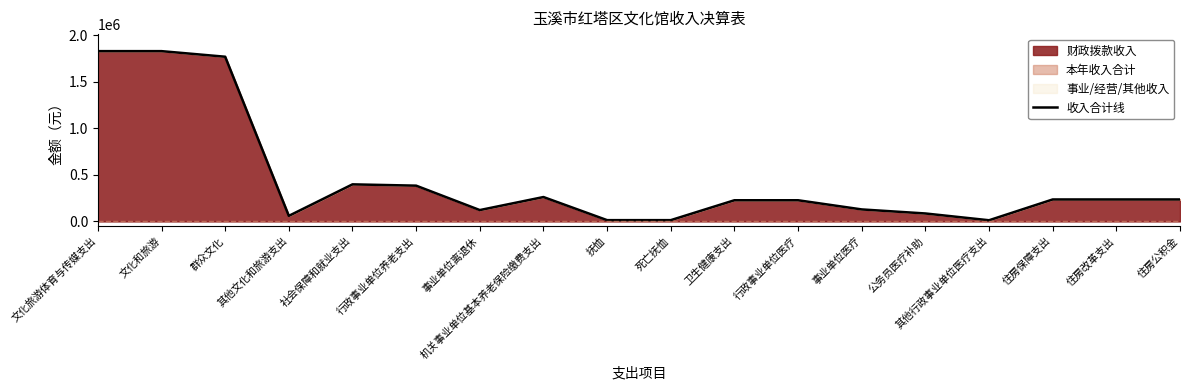

What is the label of the 6th point from the left?

行政事业单位养老支出